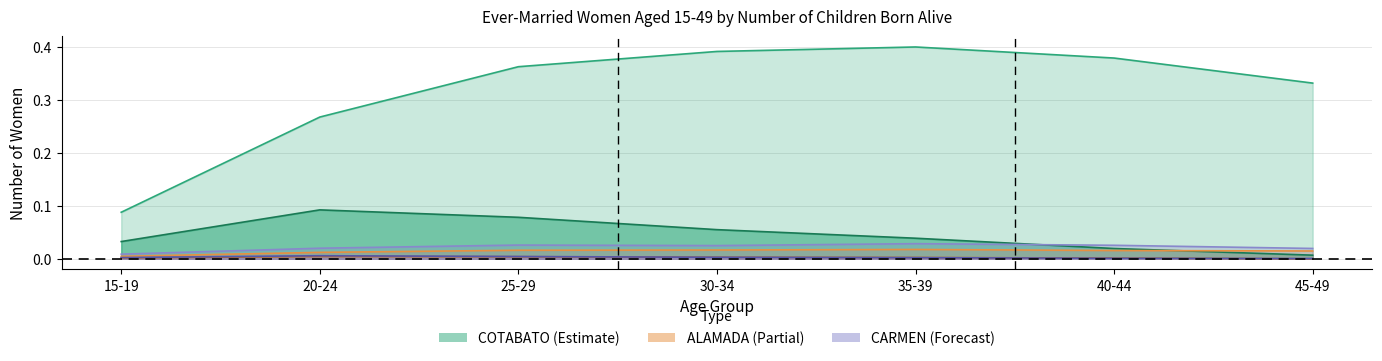

What is the value of the COTABATO (0 children) point at the 3rd from the left?

0.4